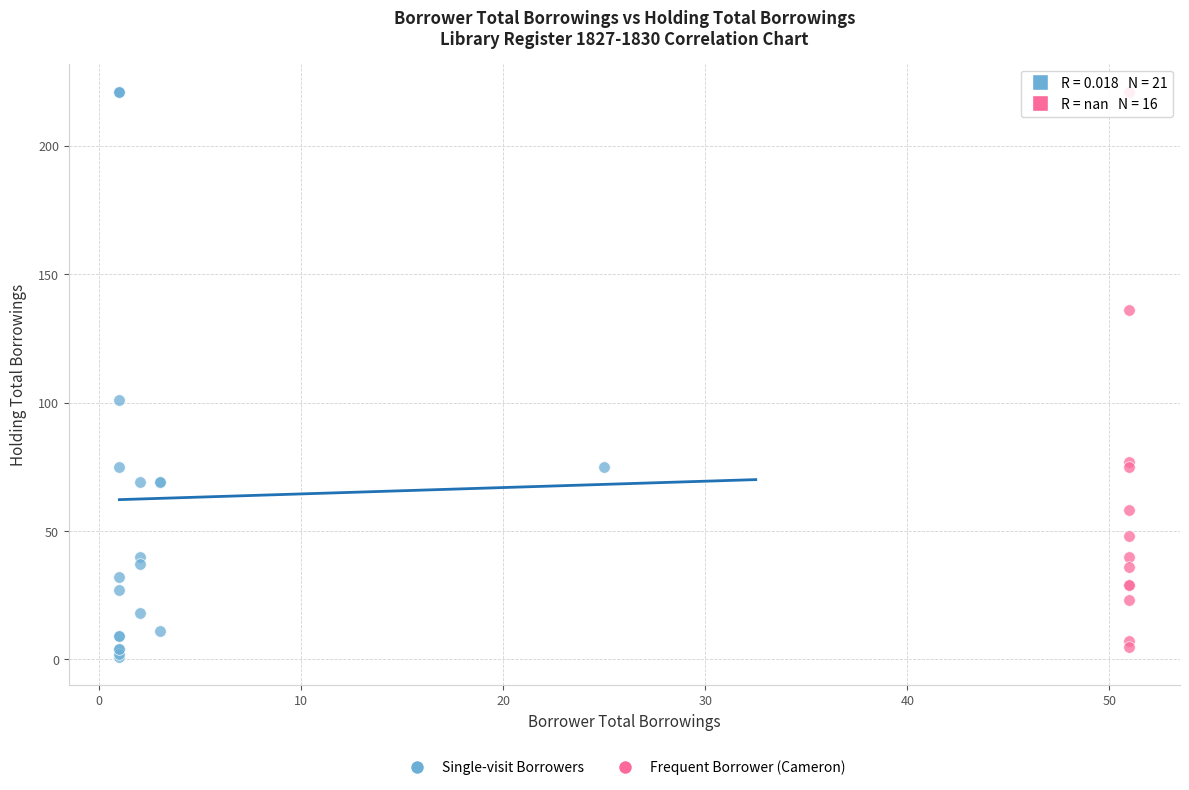

Which series reaches the minimum Y coordinate?

Single-visit Borrowers